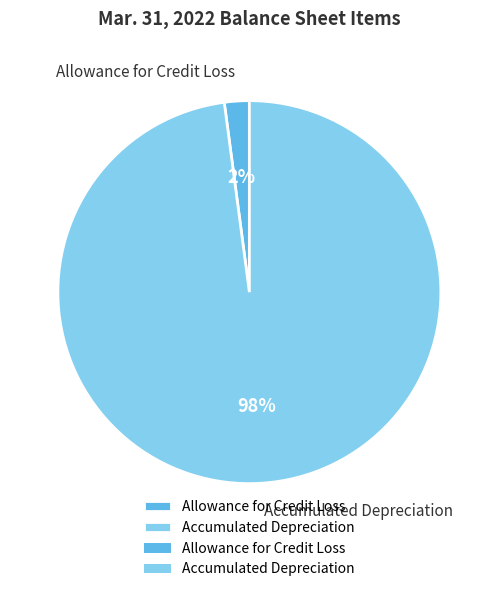

Do Allowance for Credit Loss and Accumulated Depreciation together represent more than half of the pie?

Yes